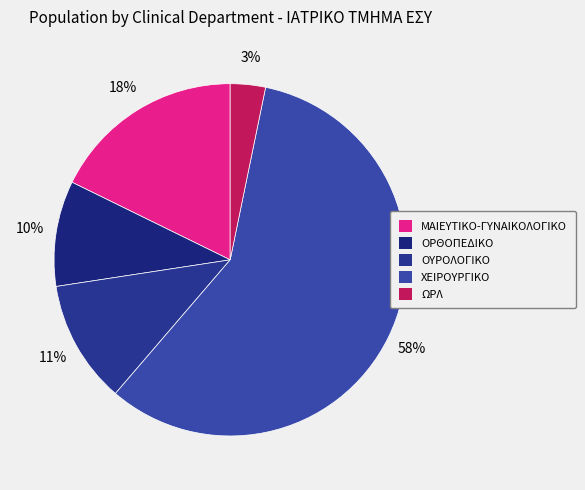

Count the number of slices in the pie.

5